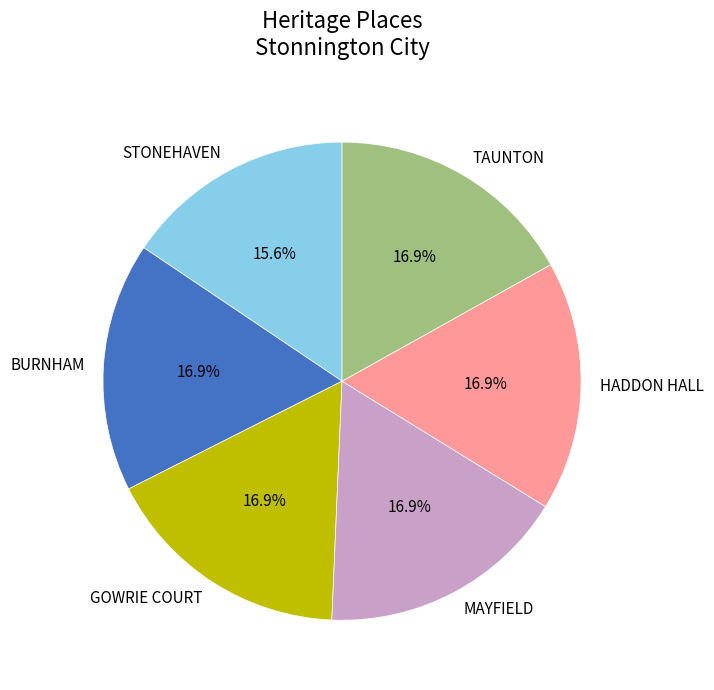

How many slices are in this pie chart?

6